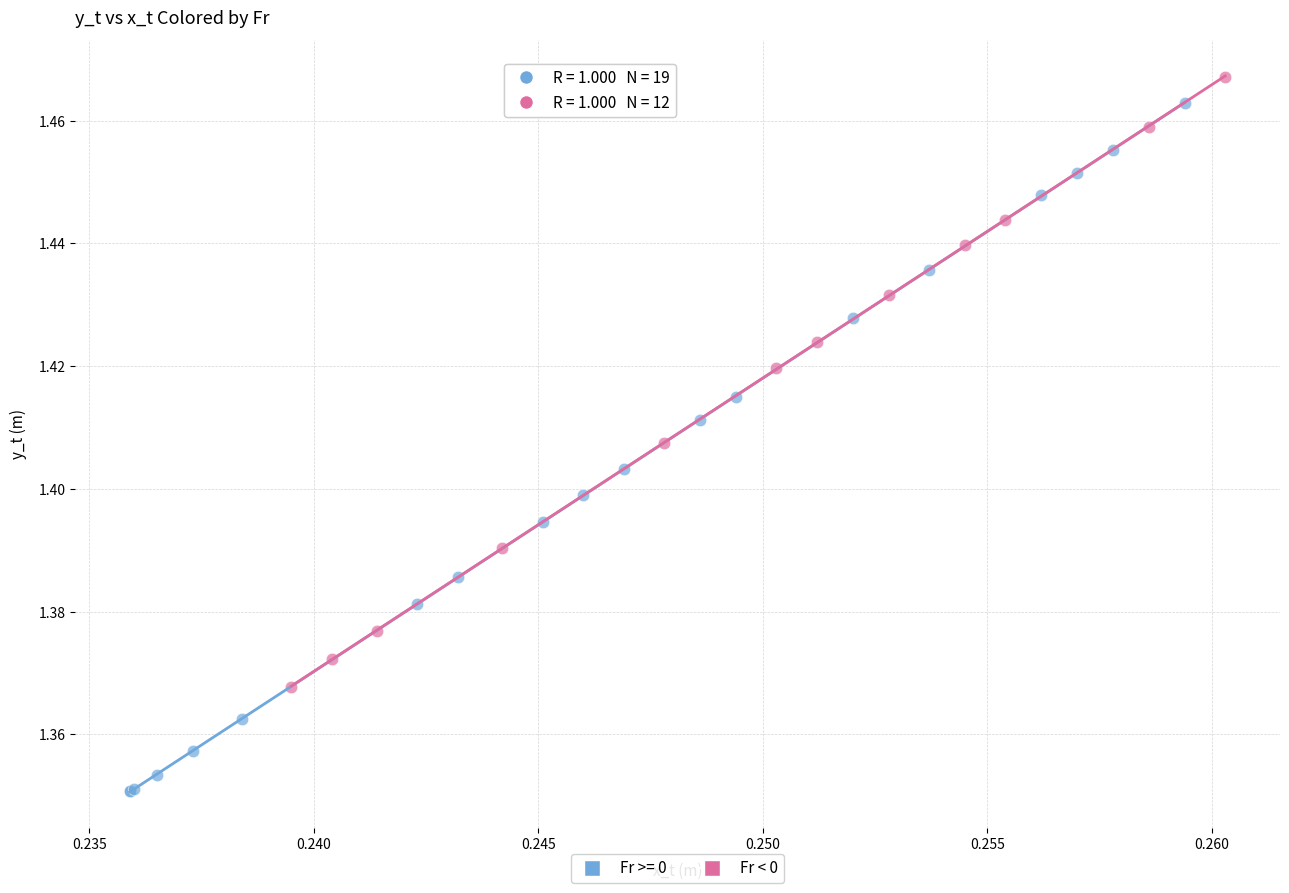

Which series contains the lowest Y value?

Fr >= 0